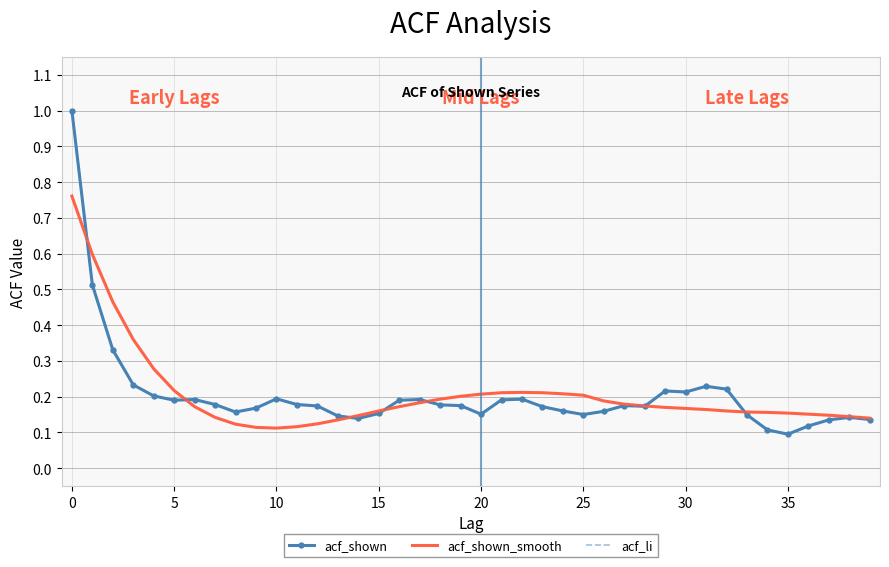

How many intersections are there between acf_shown_smooth and acf_shown?

7